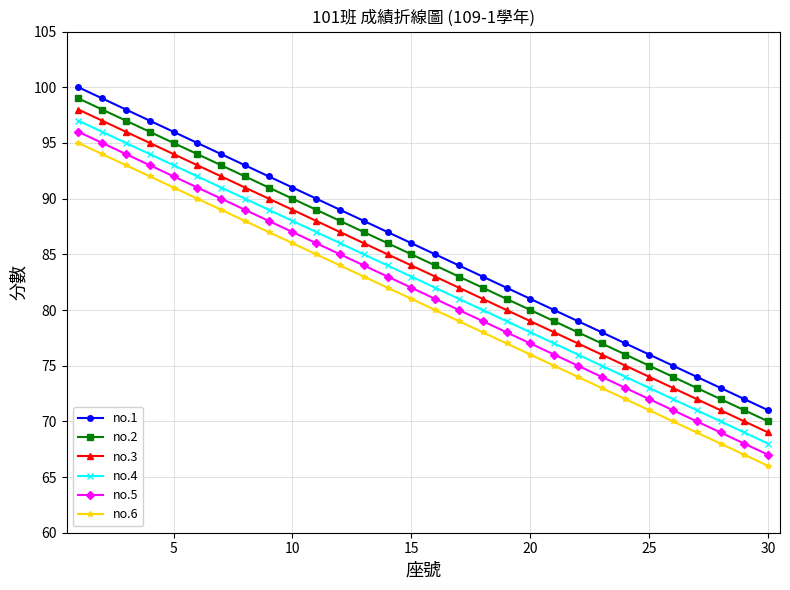

What is the sum of all no.5 values?

2445